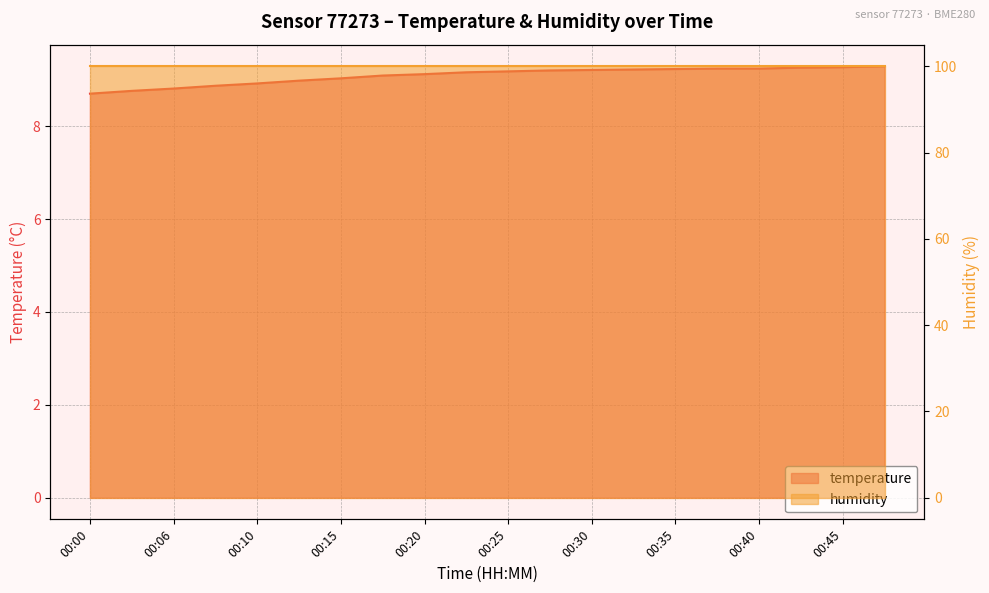

The value at 00:28 is 5.2. True or false?

False